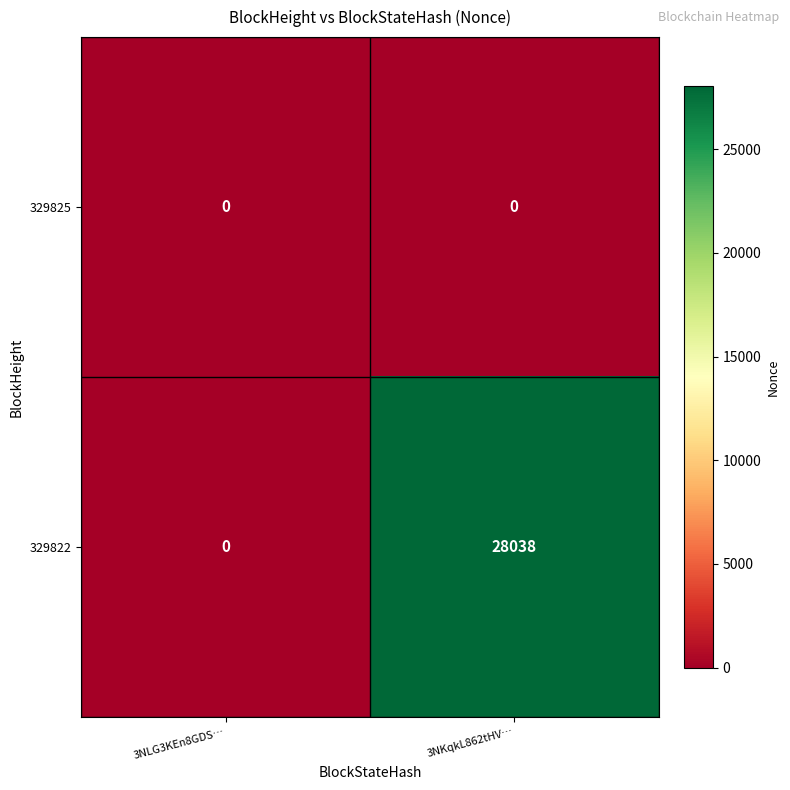

Which series changed the most between 3NLG3KEn8GDS… and 3NKqkL862tHV…?

329822